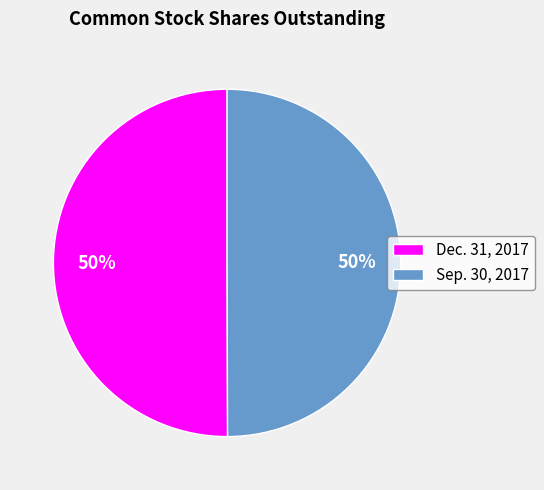

To the nearest percent, what percentage of the pie is Dec. 31, 2017?

50%